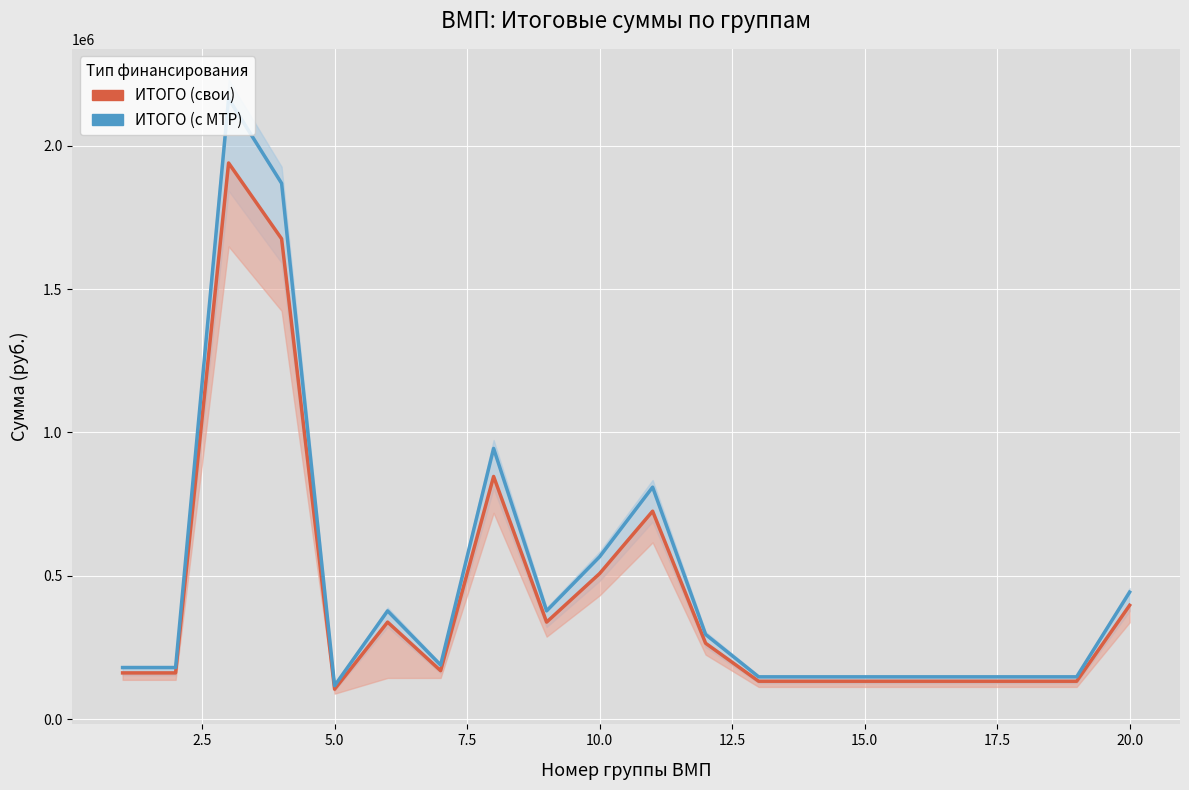

Which series has the largest total across all categories?

ИТОГО (с МТР)